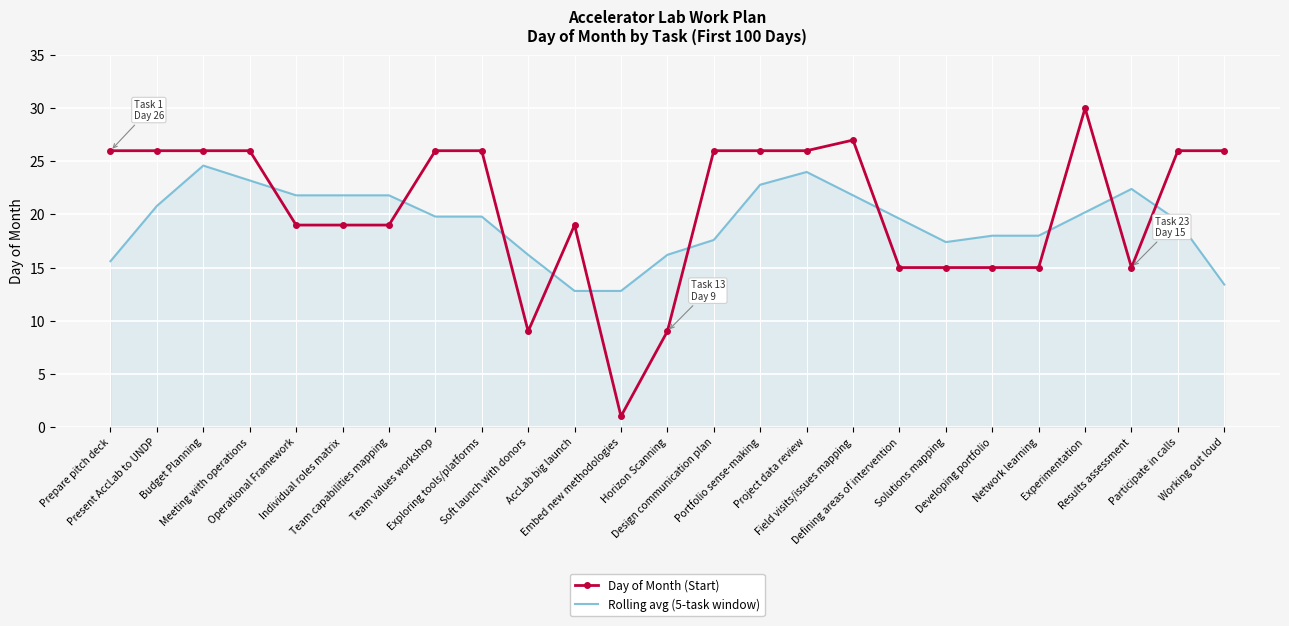

Reading left to right, what are all the values shown in this chart?

Day of Month (Start): 26.0	26.0	26.0	26.0	19.0	19.0	19.0	26.0	26.0	9.0	19.0	1.0	9.0	26.0	26.0	26.0	27.0	15.0	15.0	15.0	15.0	30.0	15.0	26.0	26.0
Rolling avg (5-task window): 15.6	20.8	24.6	23.2	21.8	21.8	21.8	19.8	19.8	16.2	12.8	12.8	16.2	17.6	22.8	24.0	21.8	19.6	17.4	18.0	18.0	20.2	22.4	19.4	13.4